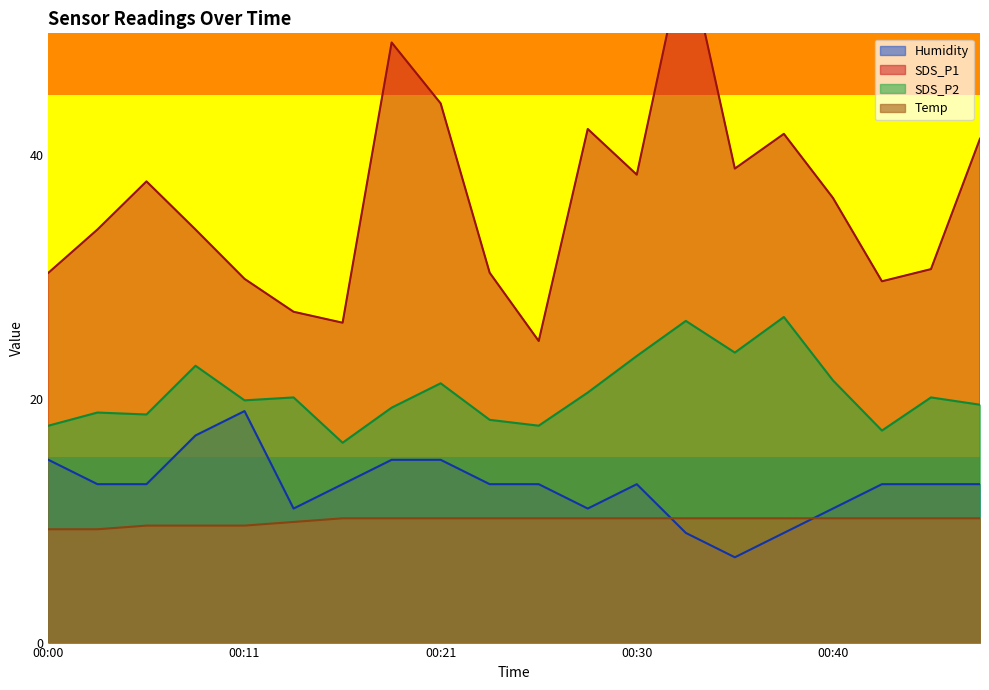

How many data points in Temp are less than 10?

6